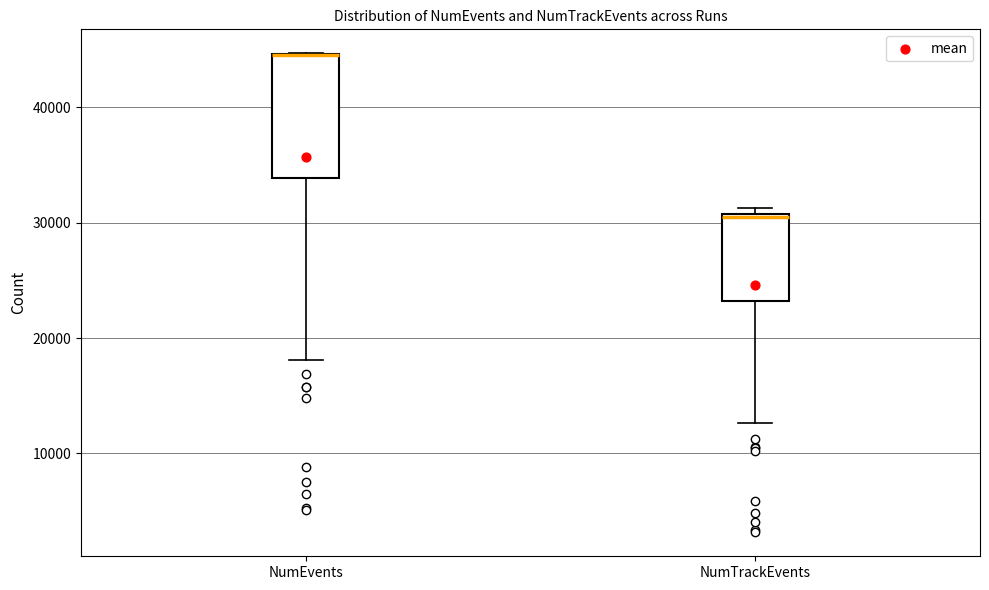

Comparing the boxes themselves (not the whiskers), which one is the tallest?

NumEvents